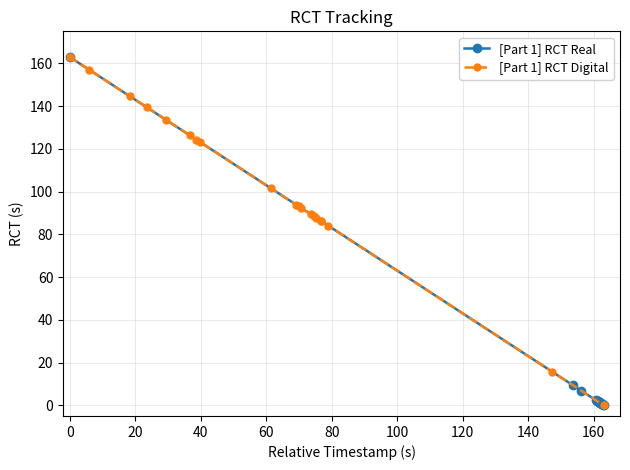

Which series has the largest total across all categories?

[Part 1] RCT Digital